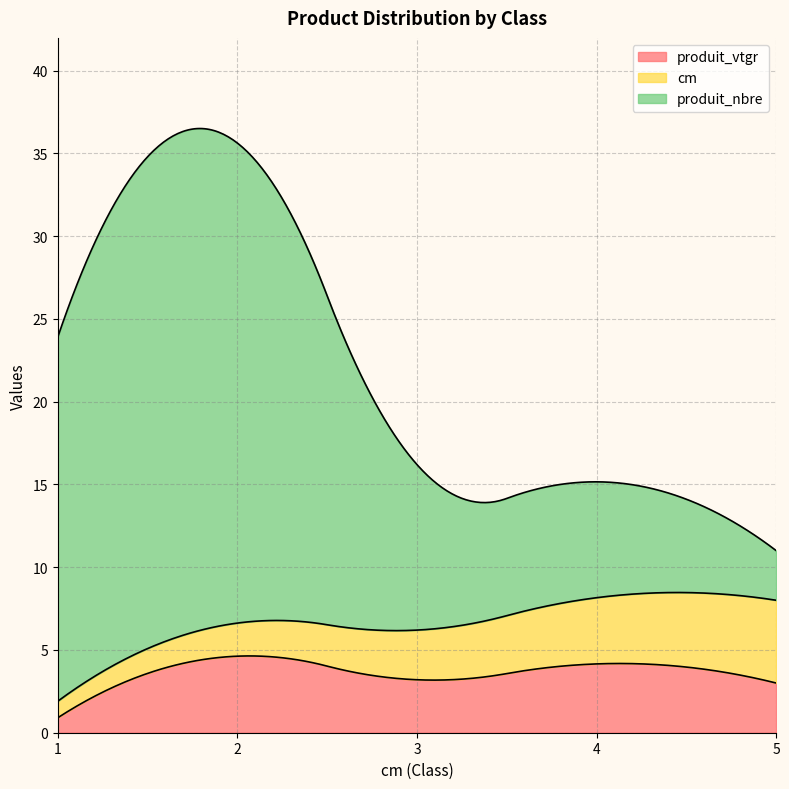

What is the sum of all produit_vtgr values?

1104.0